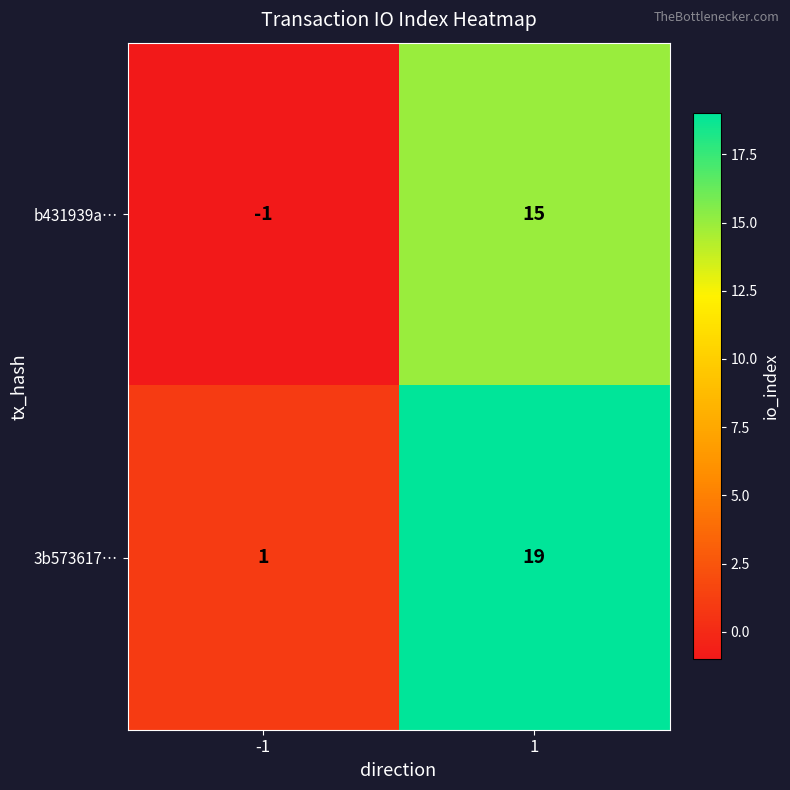

Which series has the largest total across all categories?

3b573617…